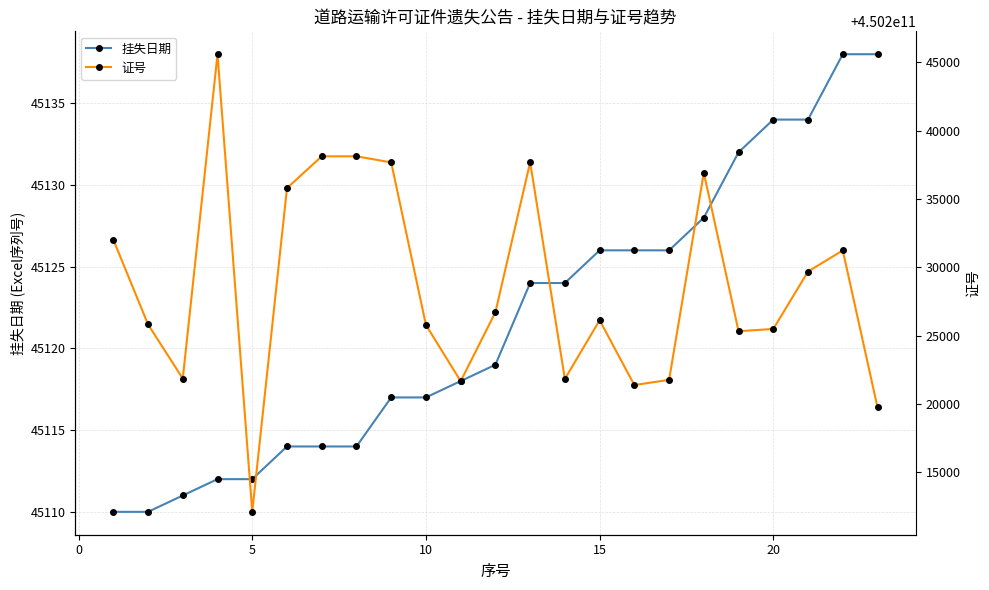

What is the maximum value for 挂失日期?

45138